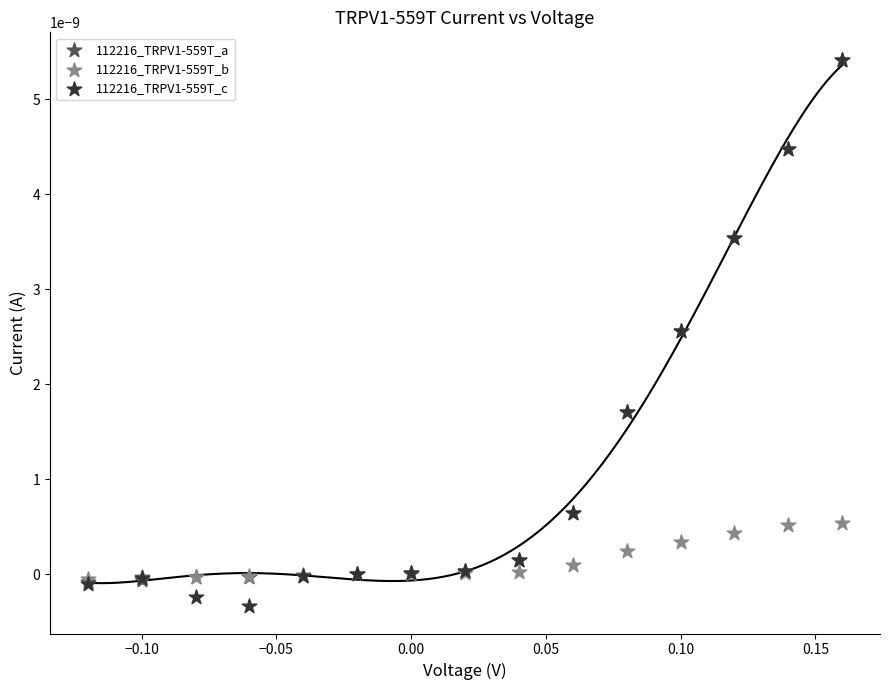

What are all the series names shown in the legend?

112216_TRPV1-559T_a, 112216_TRPV1-559T_b, 112216_TRPV1-559T_c